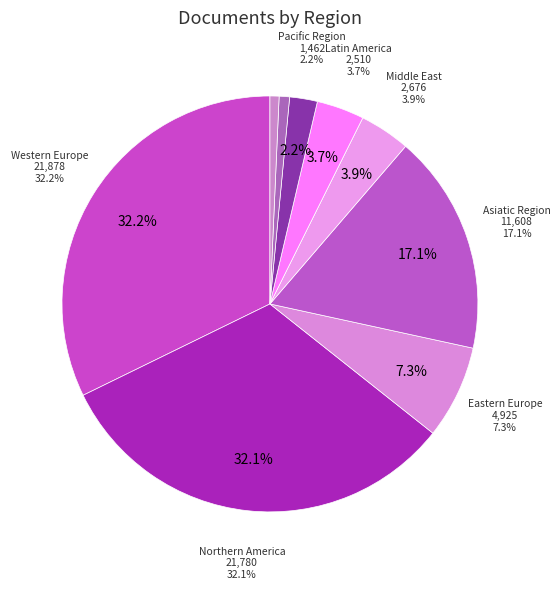

Does Western Europe represent more than half of the total?

No